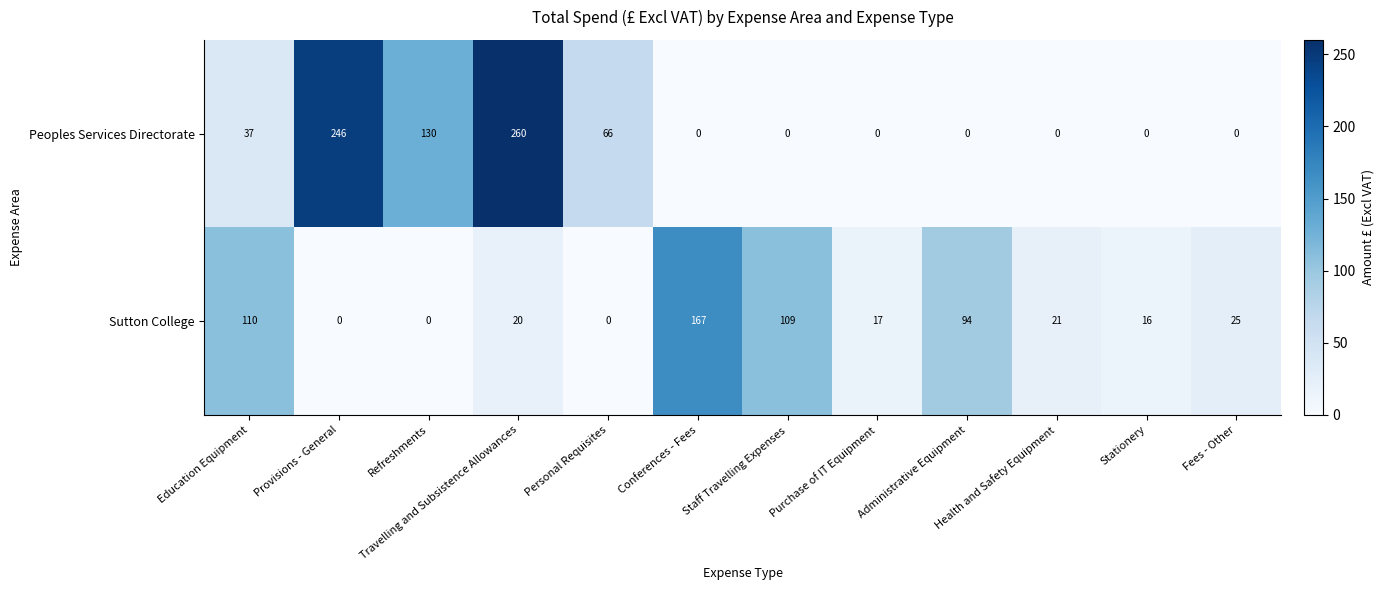

Which series has the largest total across all categories?

Peoples Services Directorate